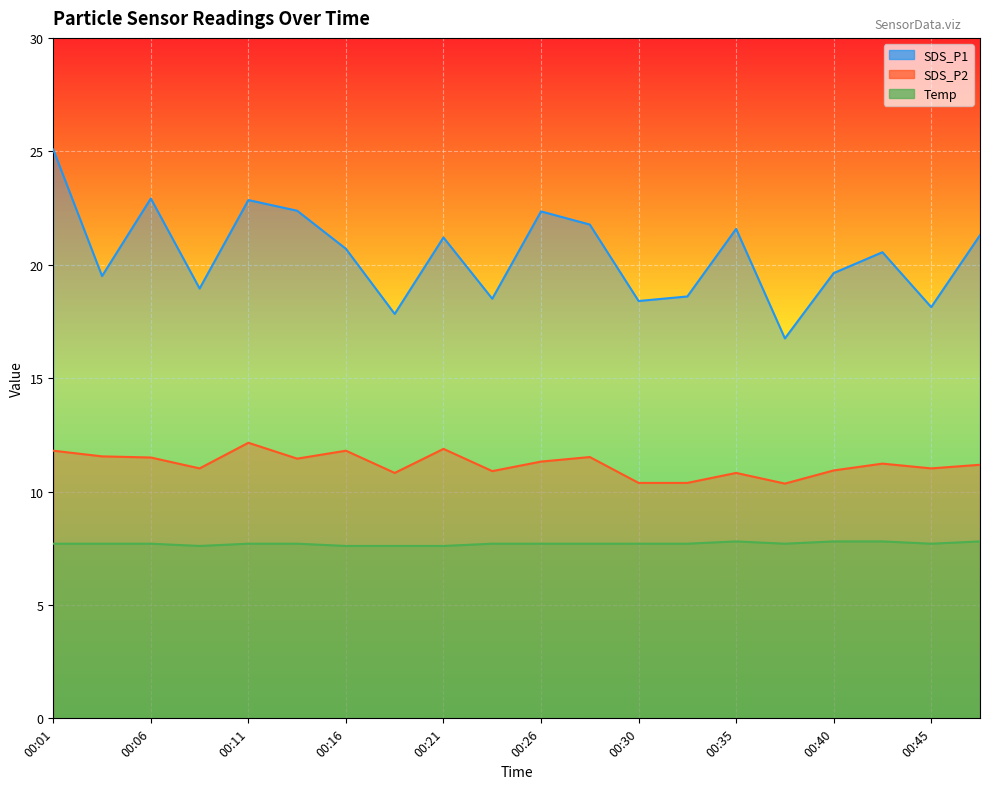

Between 00:48 and 00:06, which is larger?

00:06